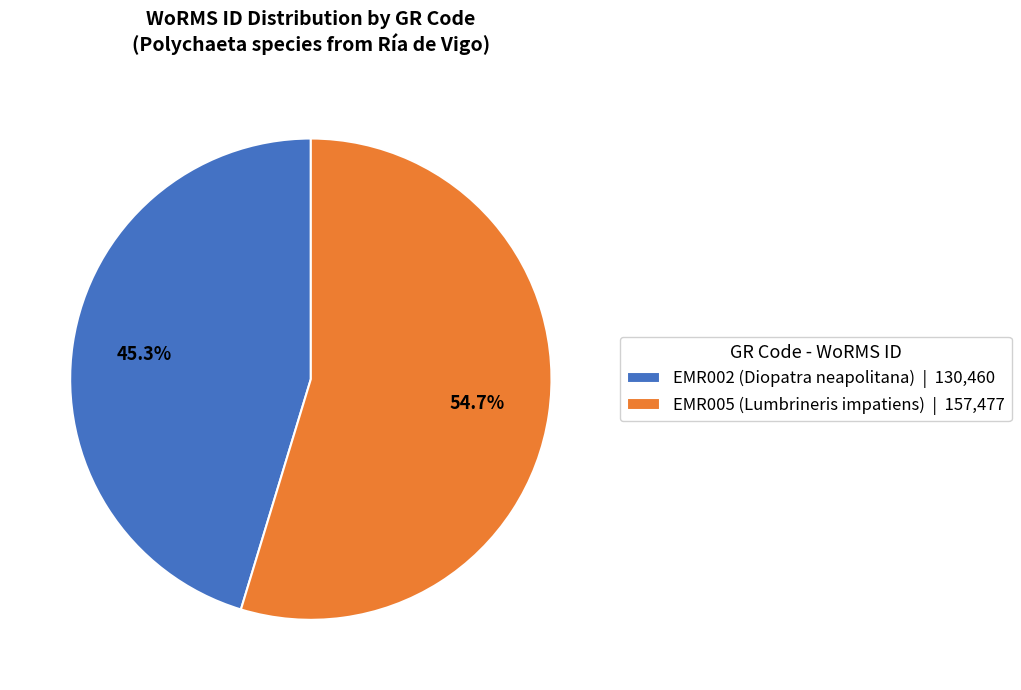

How many slices are in this pie chart?

2